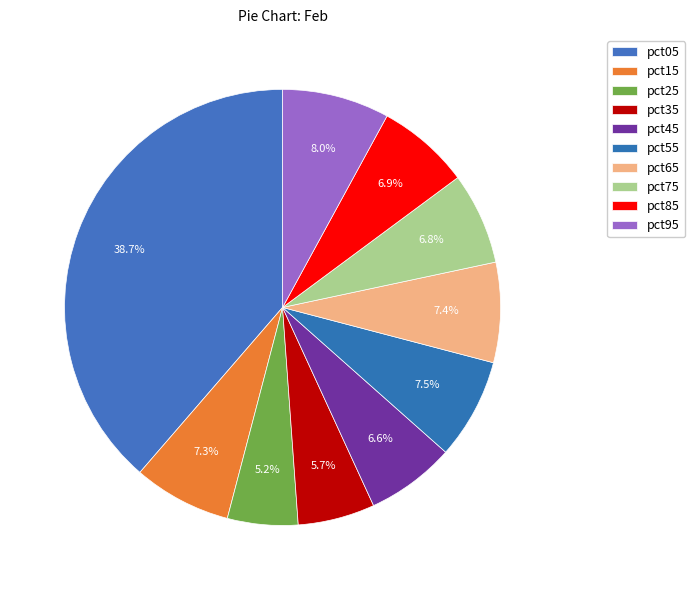

What is the largest slice in the pie chart?

pct05